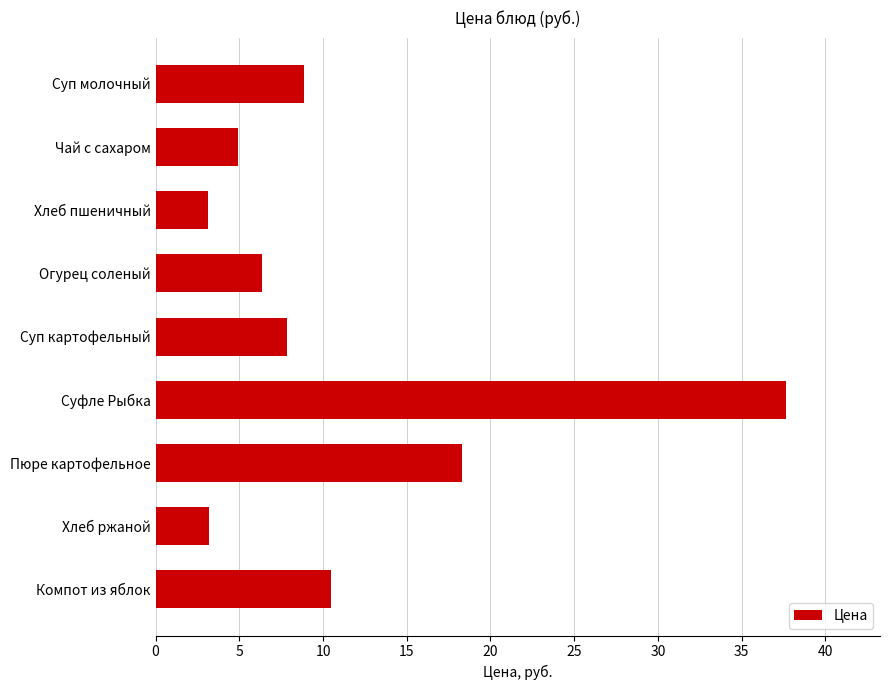

Read the value at Компот из яблок.

10.5